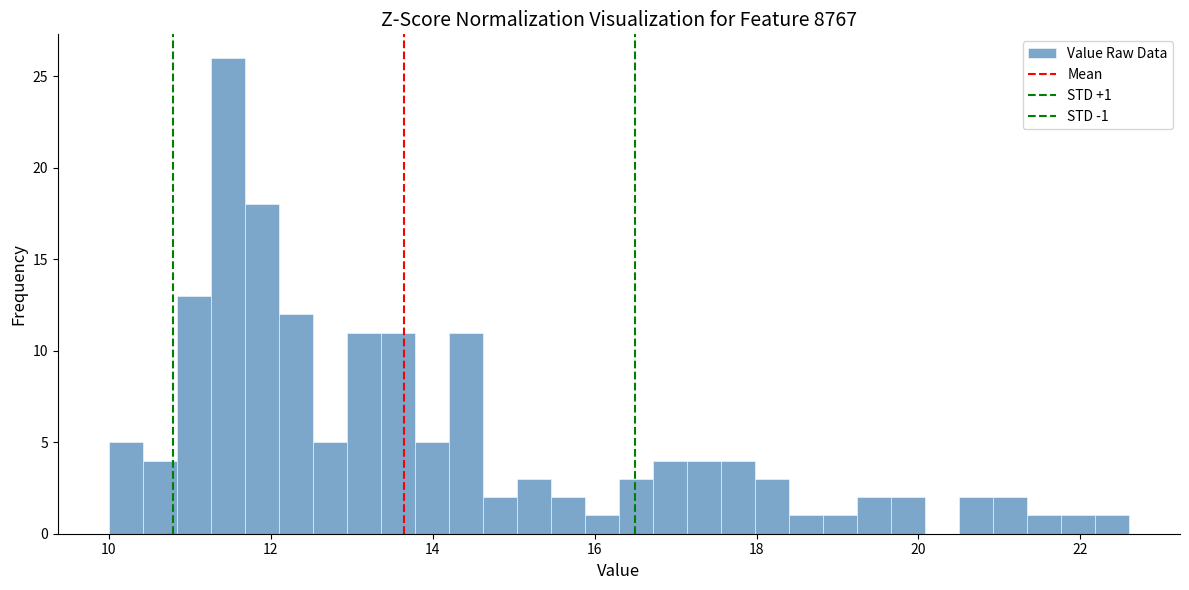

Read against the x-axis, roughly where is the centre of the tallest bar?

11.4